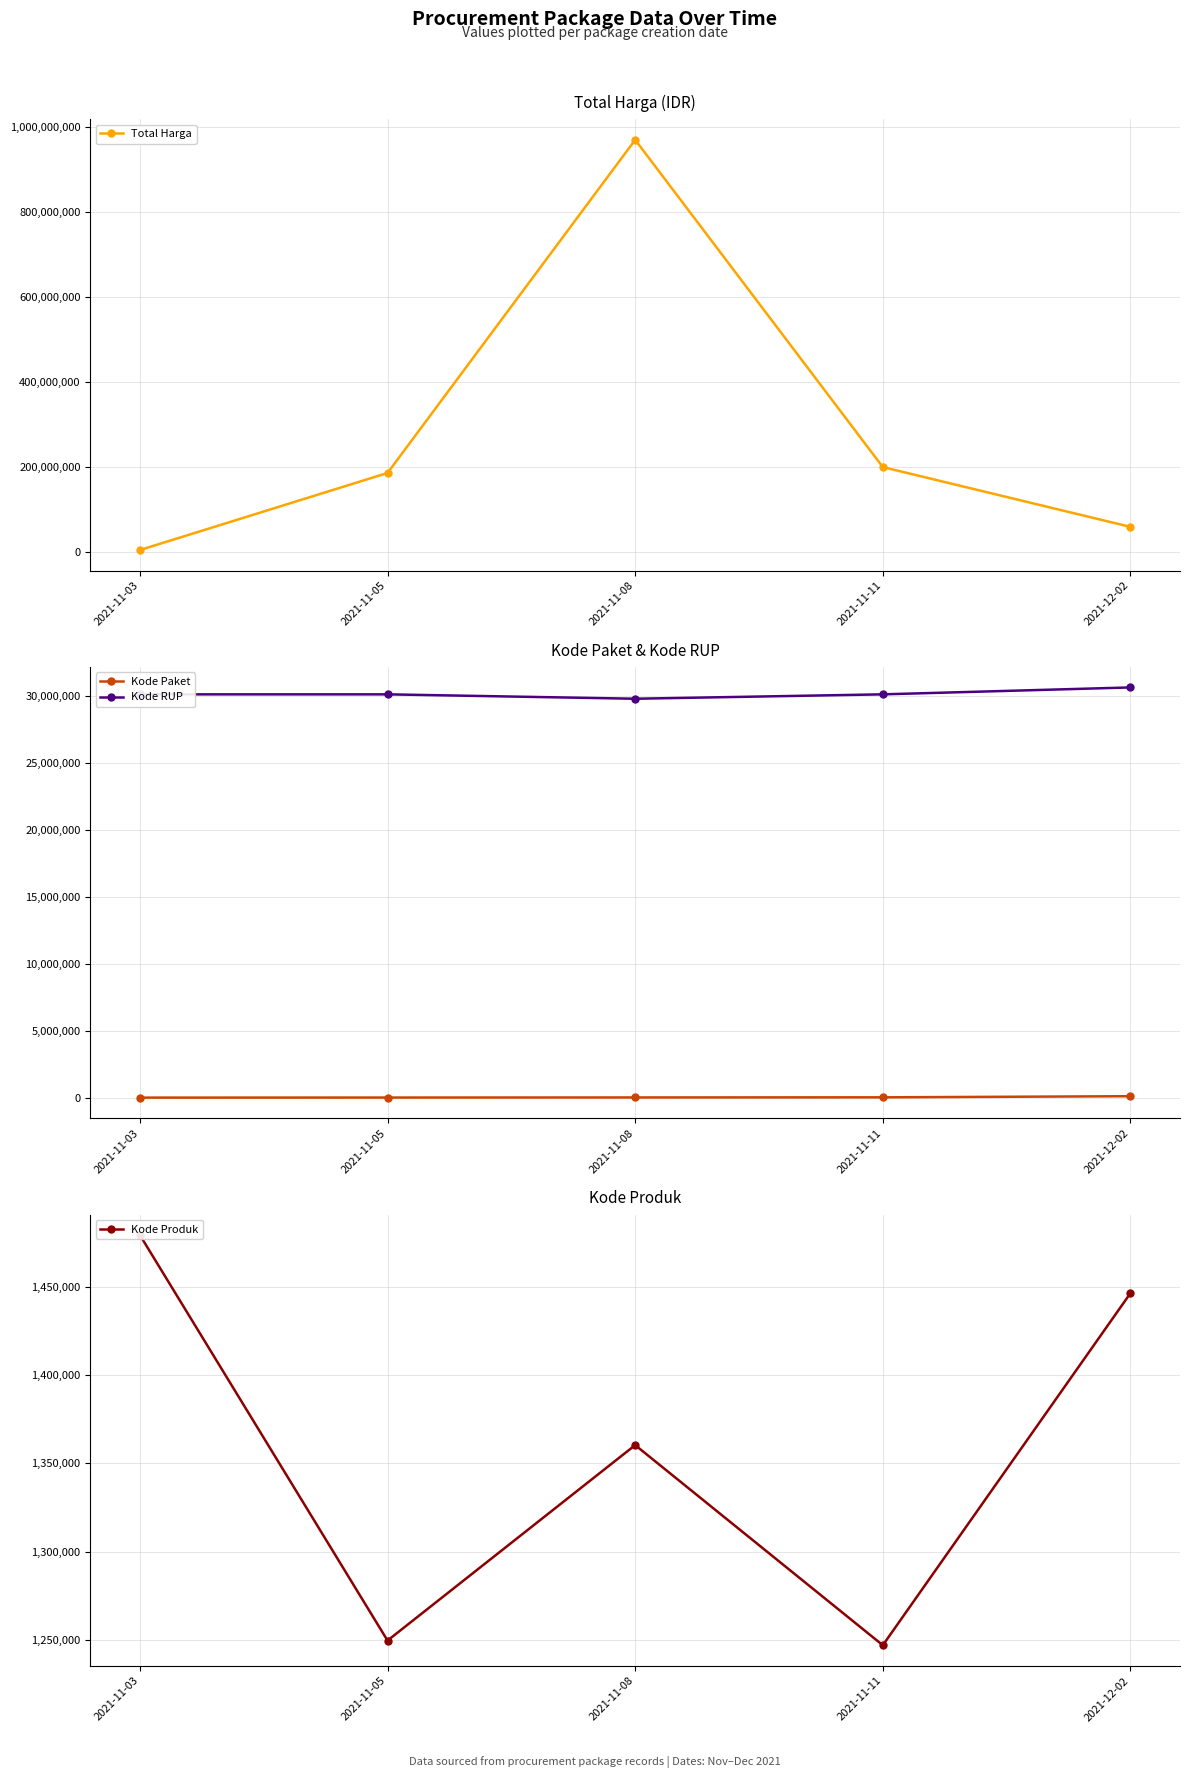

Between 2021-11-05 and 2021-11-08, which series saw the biggest shift?

Total Harga